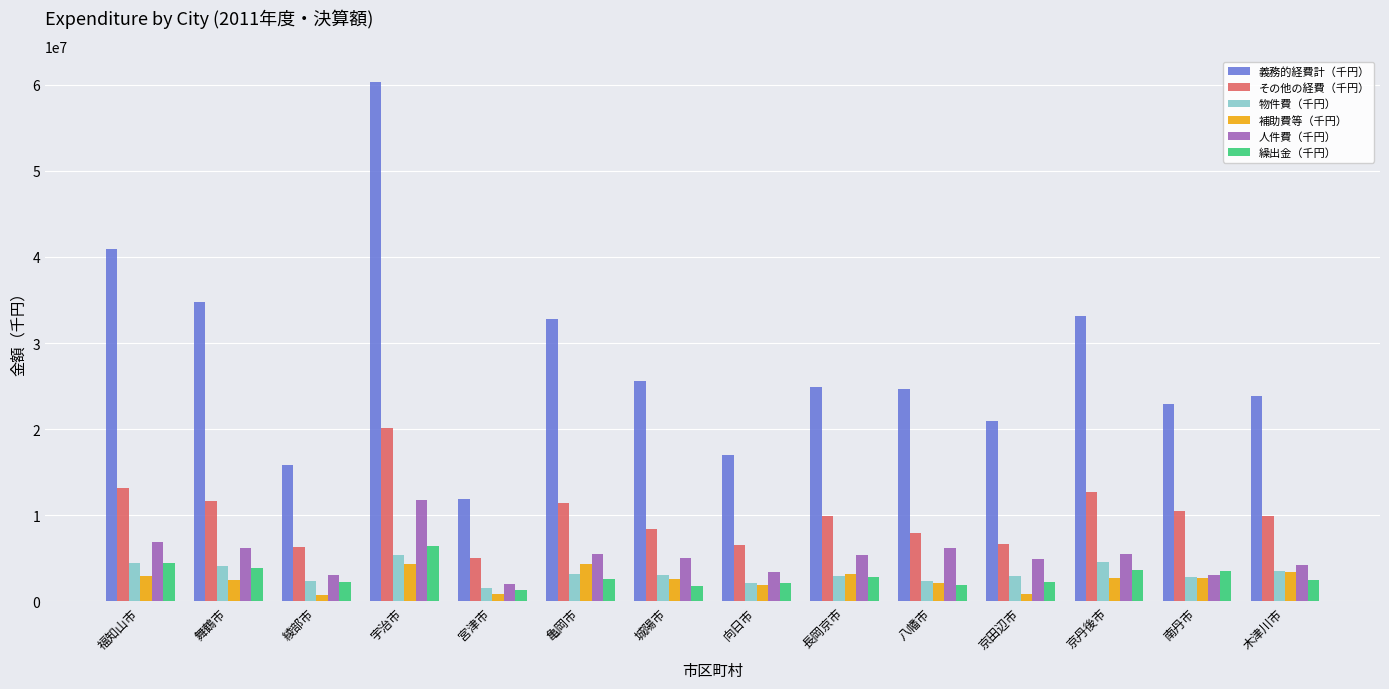

What is the difference between the second highest and second lowest values in the 補助費等（千円） series?

3539077